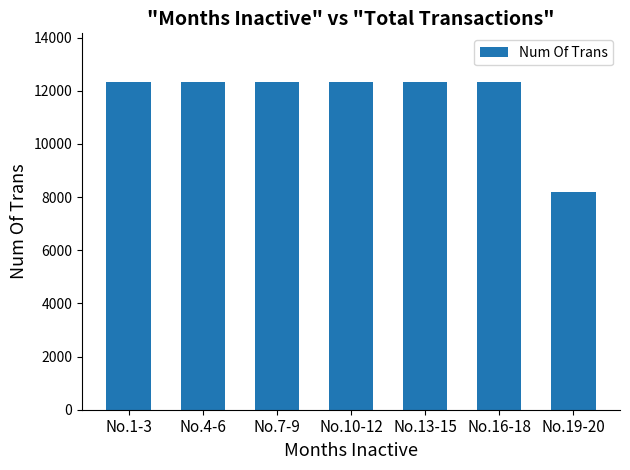

True or false: the data shows 12312 at No.4-6.

True